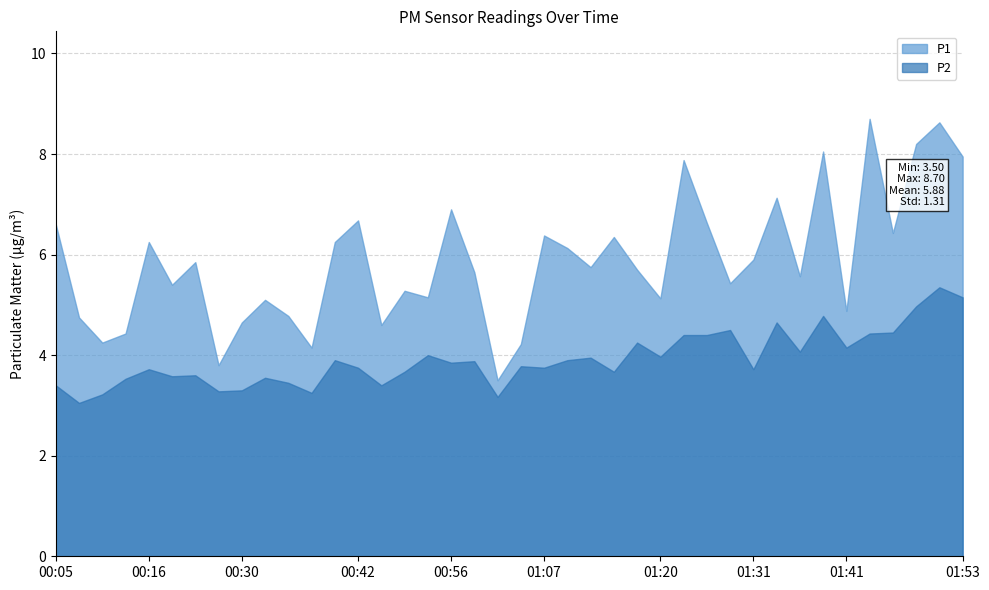

Between 00:59 and 01:48, which is larger?

01:48